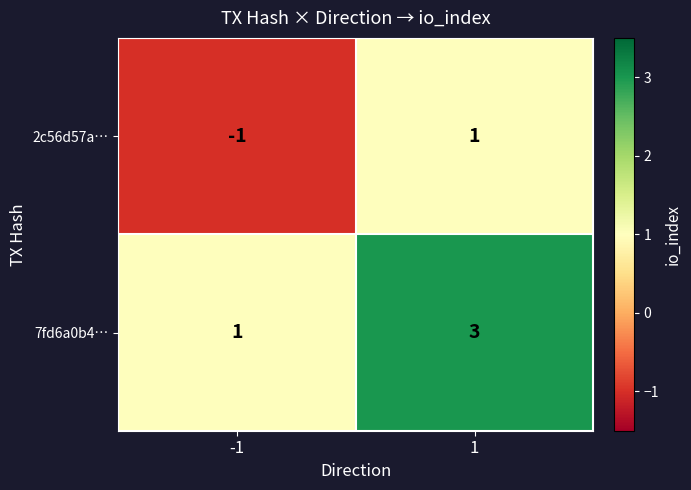

What is the sum of all 7fd6a0b4… values?

4